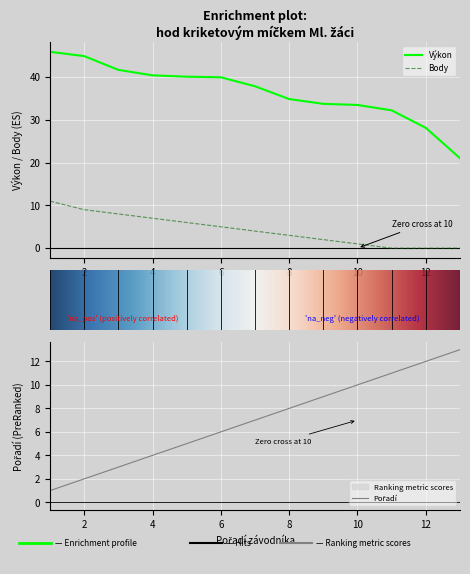

At how many categories does at least one series exceed 18?

13